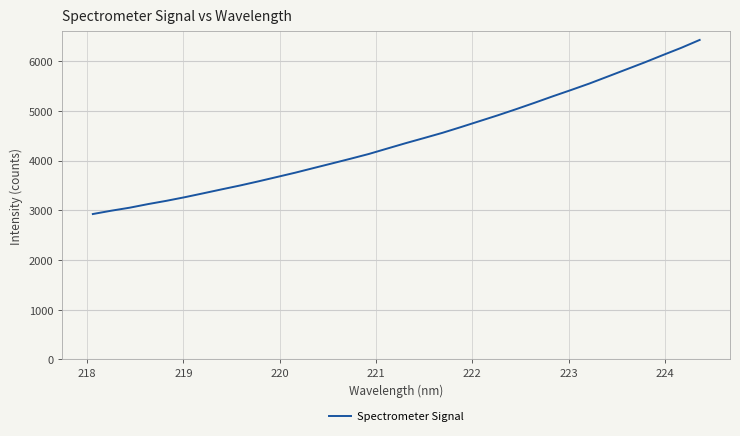

What is the difference between the maximum and minimum values?

3502.7